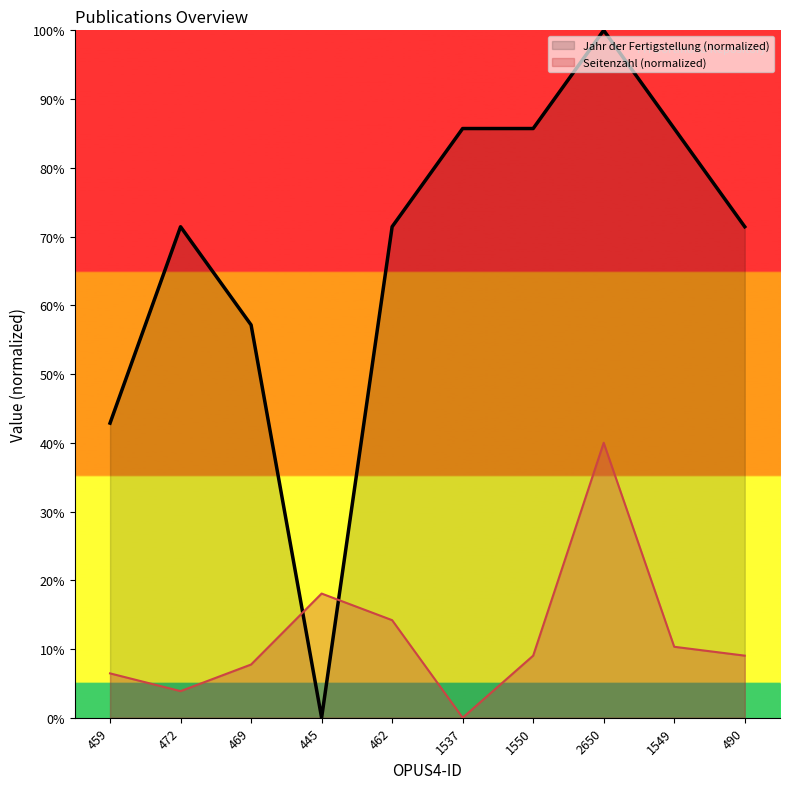

The value at 472 is 3.9. True or false?

True